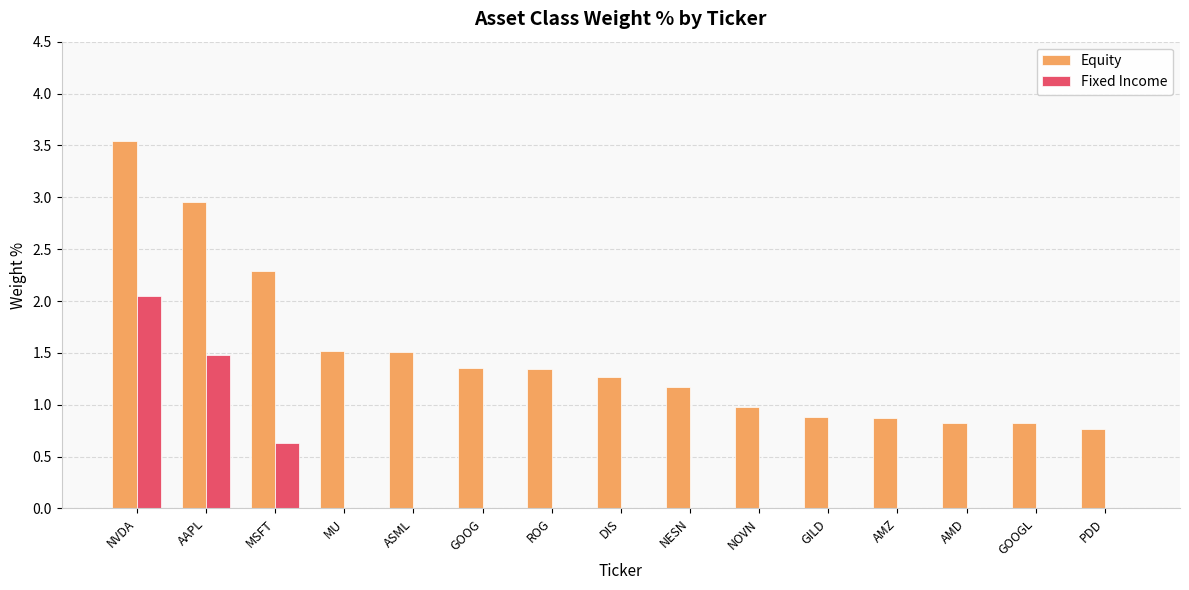

The value of Fixed Income at NESN is 0.0. True or false?

True